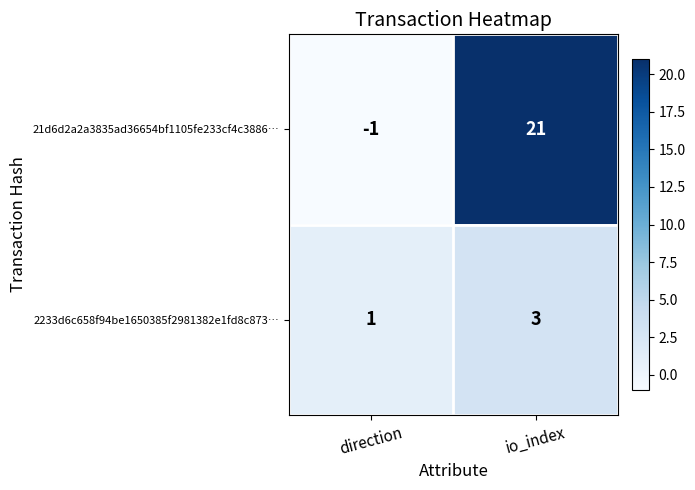

Where is 21d6d2a2a3835ad36654bf1105fe233cf4c3886… nearest to the value 10?

direction